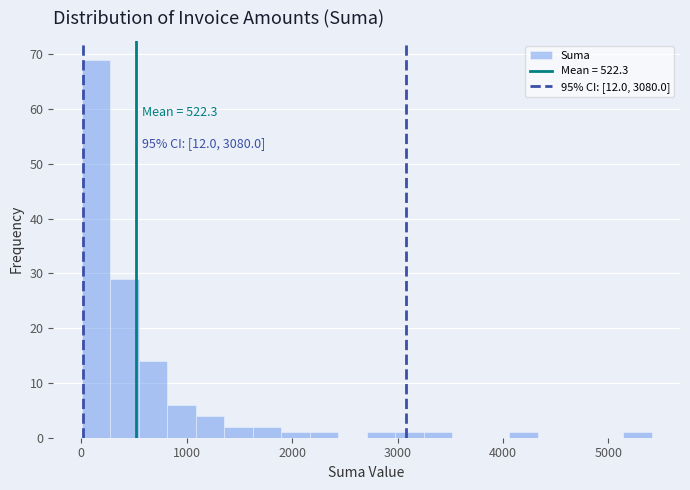

Around what value on the x-axis is the tallest bar? Give the approximate position of its centre, as read against the axis.

100